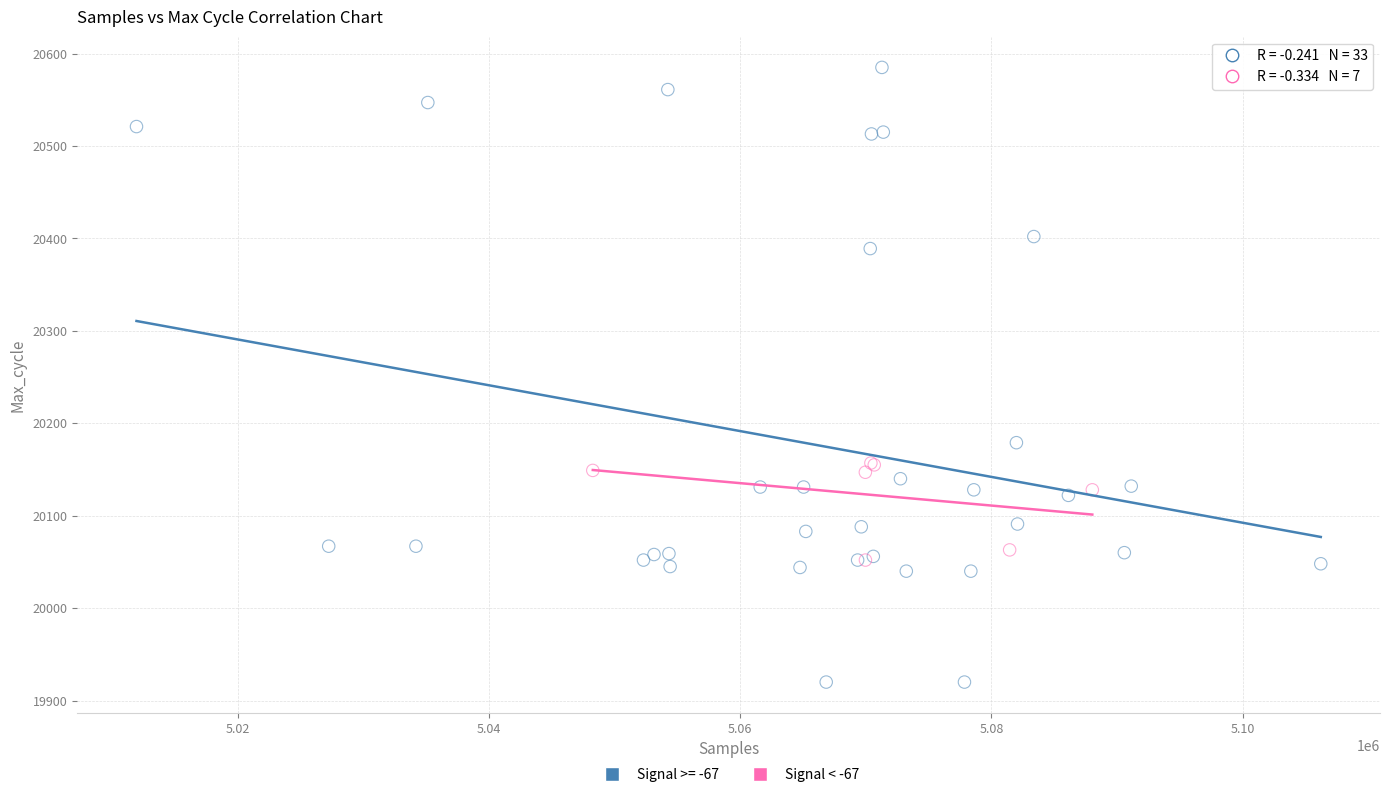

Which series contains the lowest Y value?

Signal >= -67